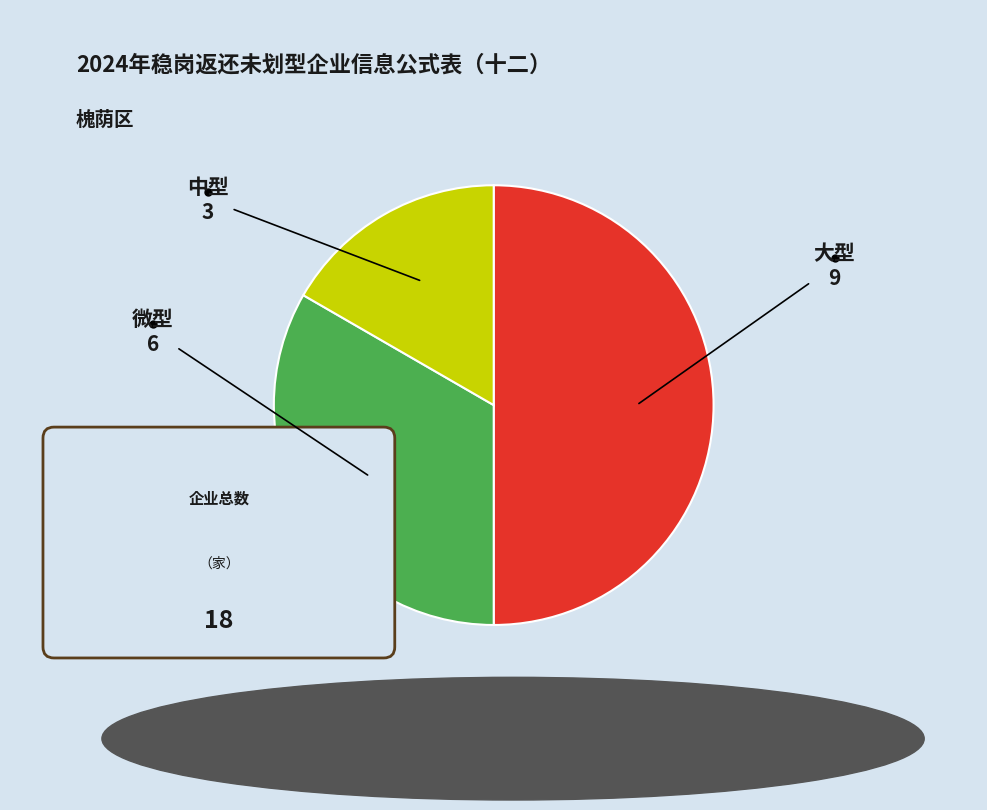

How many slices are in this pie chart?

3